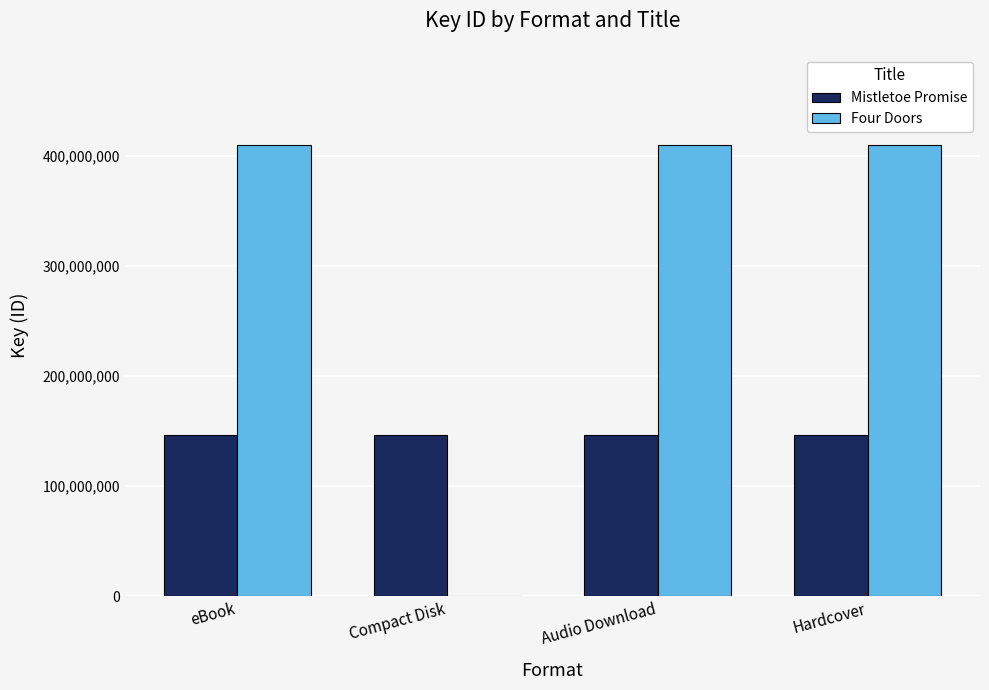

What is the total value across all series at Hardcover?

555735904